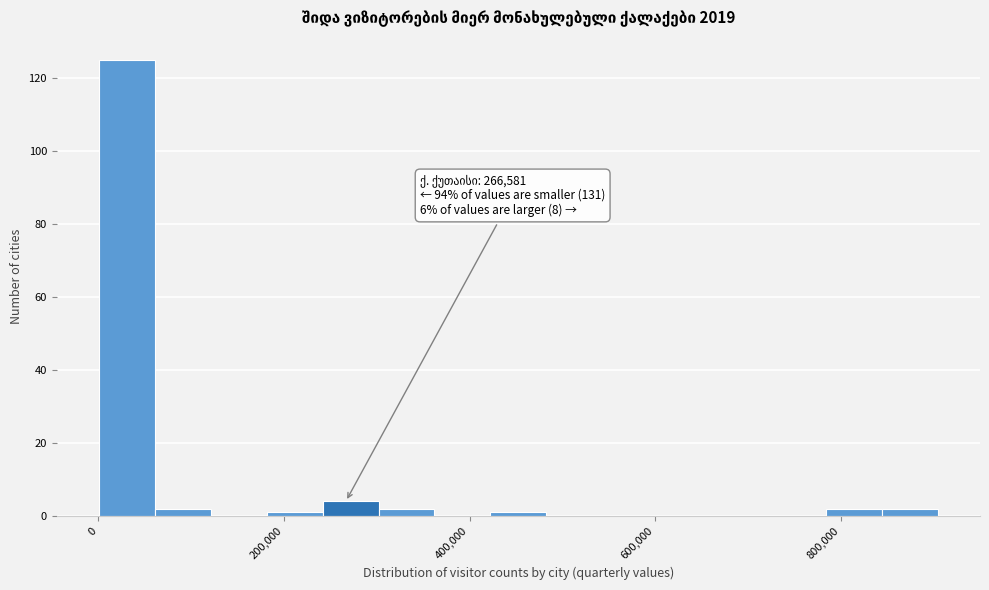

Around what value on the x-axis is the tallest bar? Give the approximate position of its centre, as read against the axis.

40000